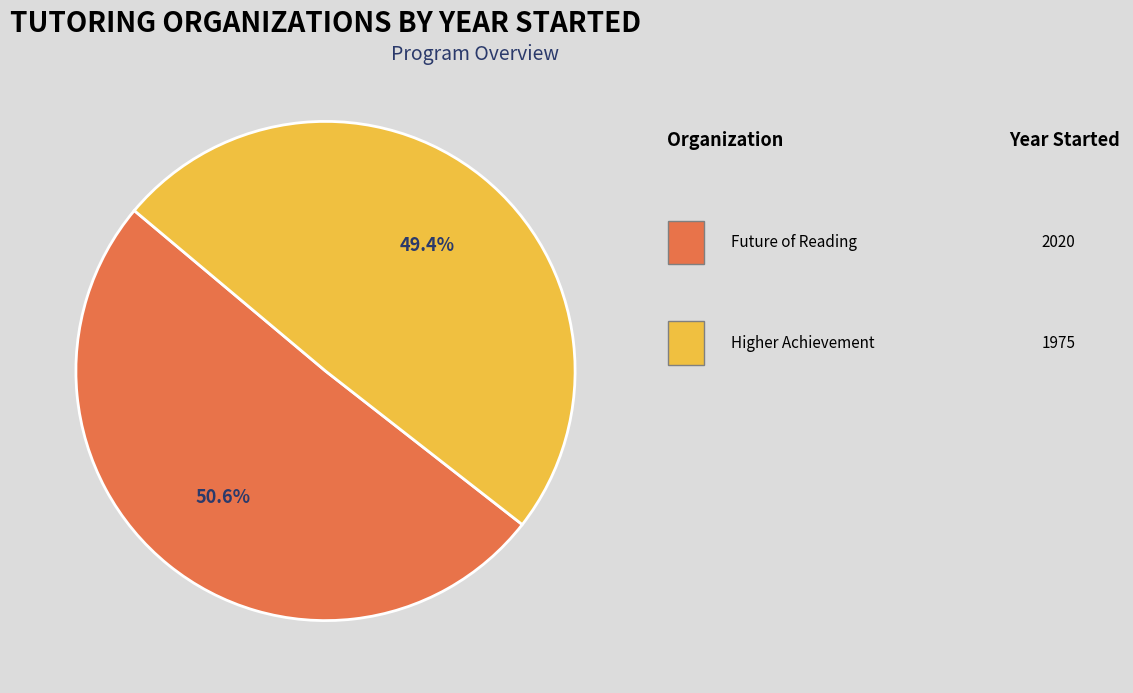

Does any single category account for the majority?

Yes